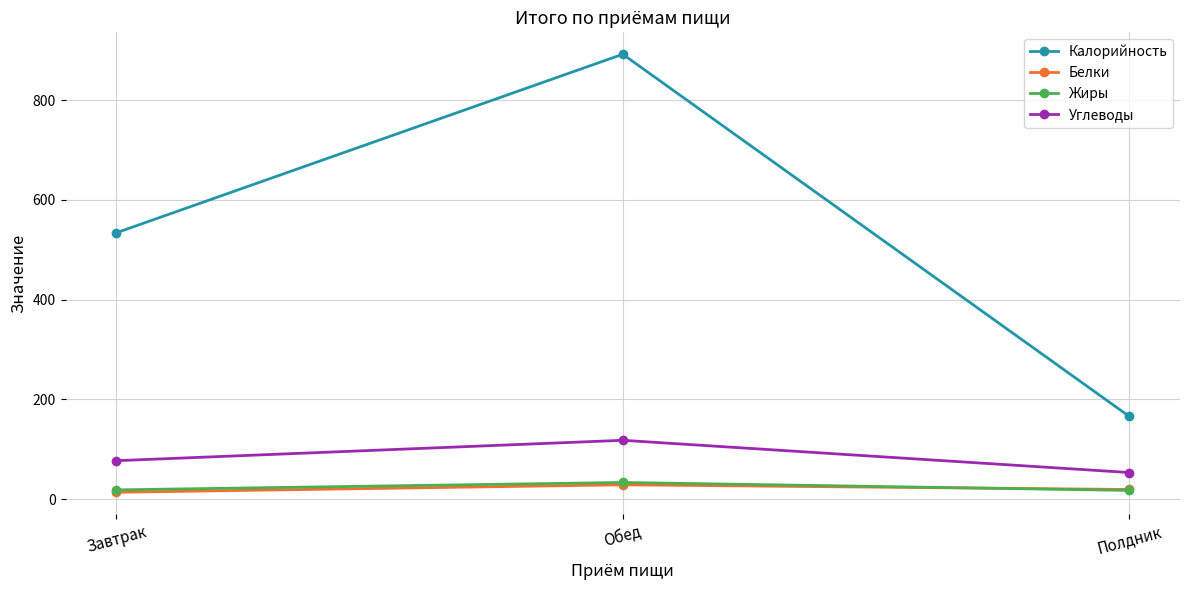

Which series has the largest total across all categories?

Калорийность